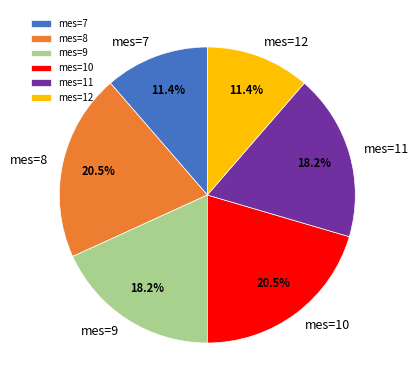

How many segments does this pie chart have?

6